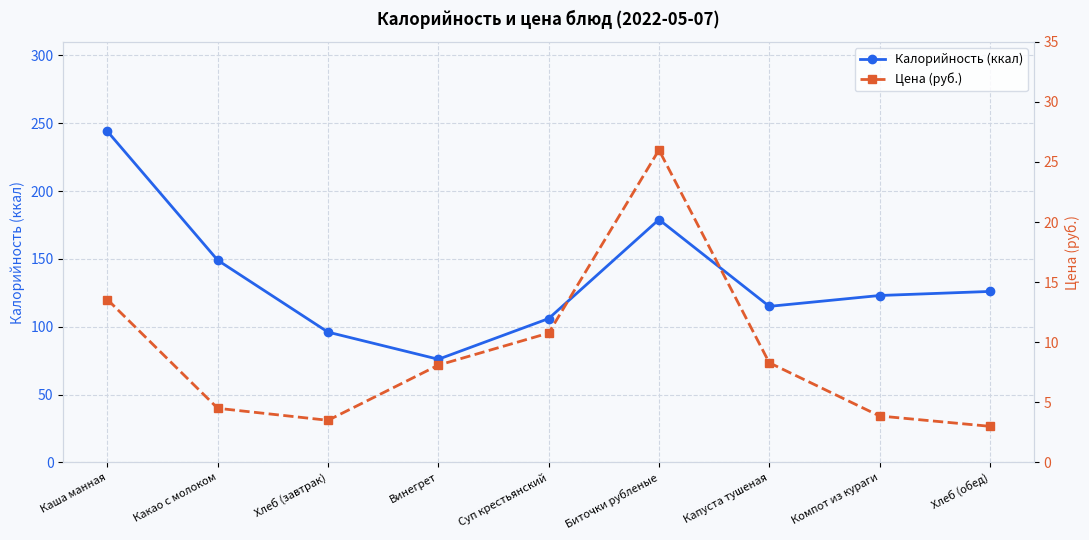

At which category does Калорийность (ккал) reach its first local peak?

Биточки рубленые